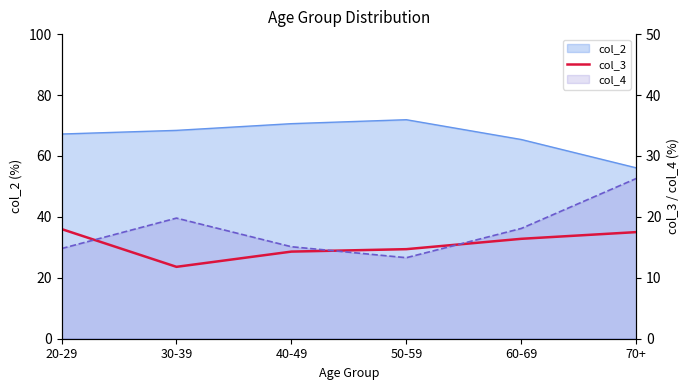

At which label is the value closest to 14?

40-49